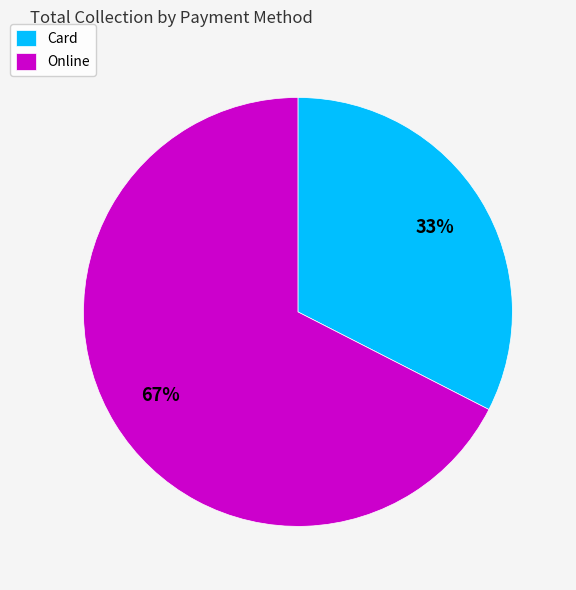

Do Card and Online together represent more than half of the pie?

Yes